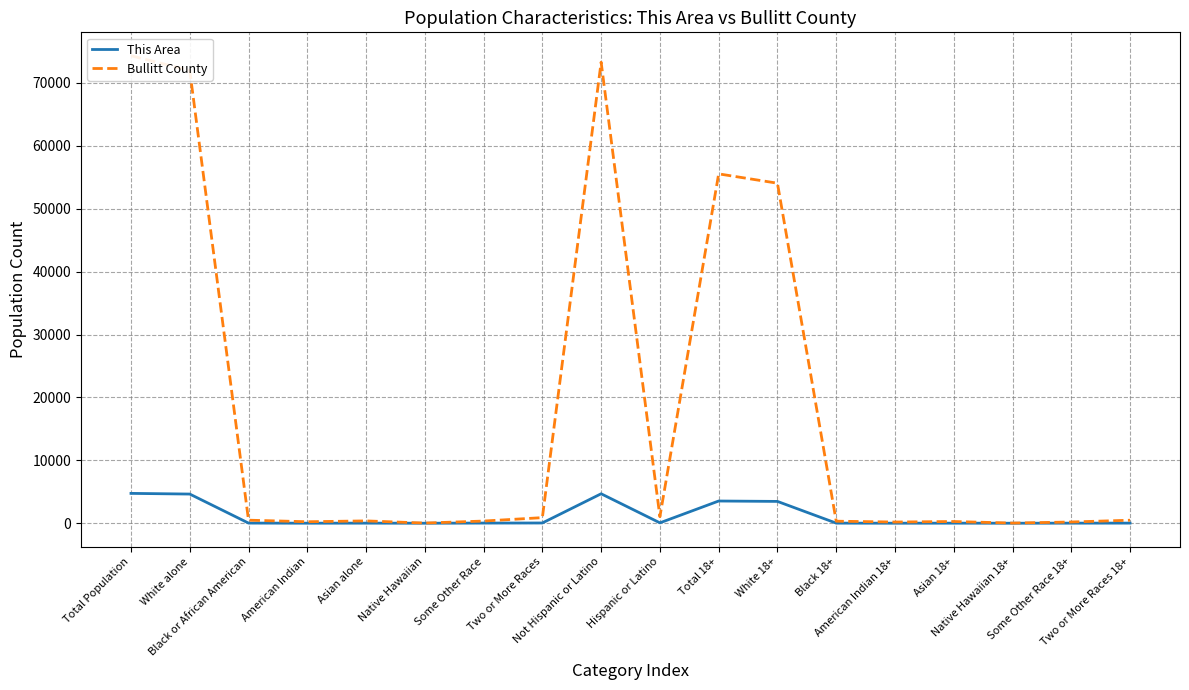

Which series has the largest total across all categories?

Bullitt County